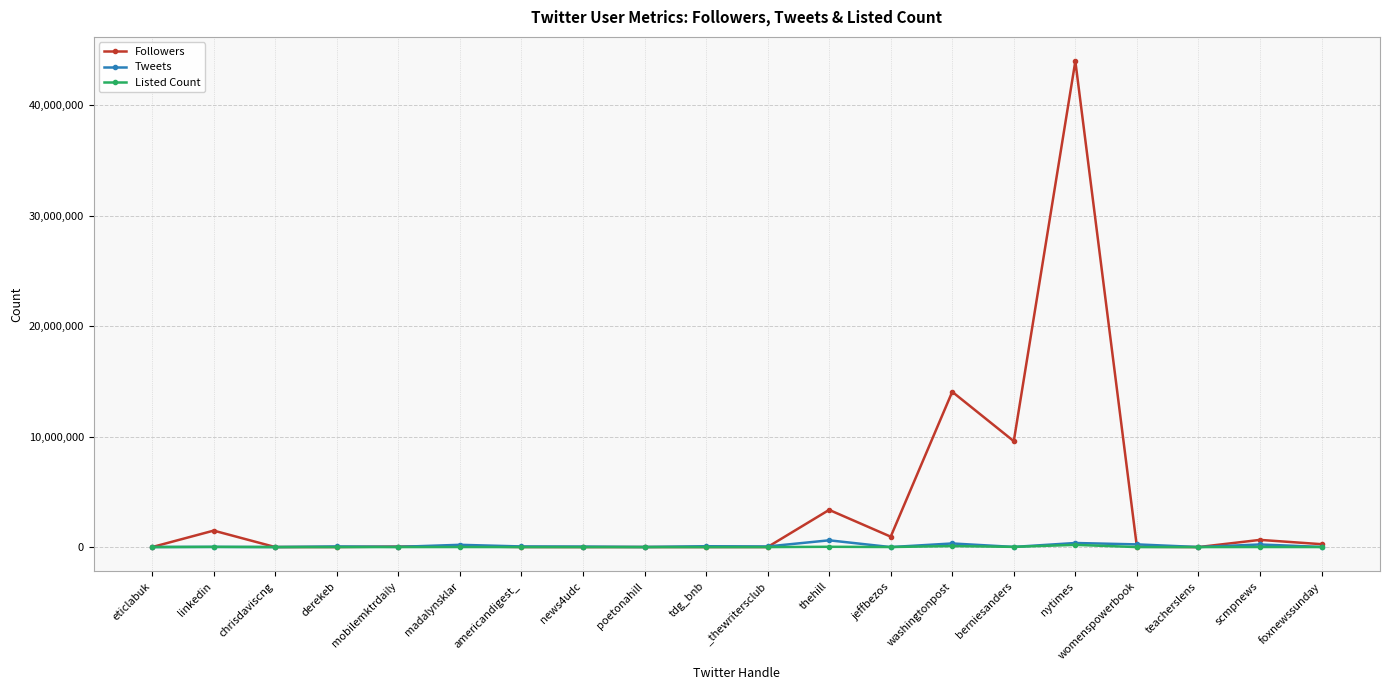

What is the label of the 1st point from the right?

foxnewssunday